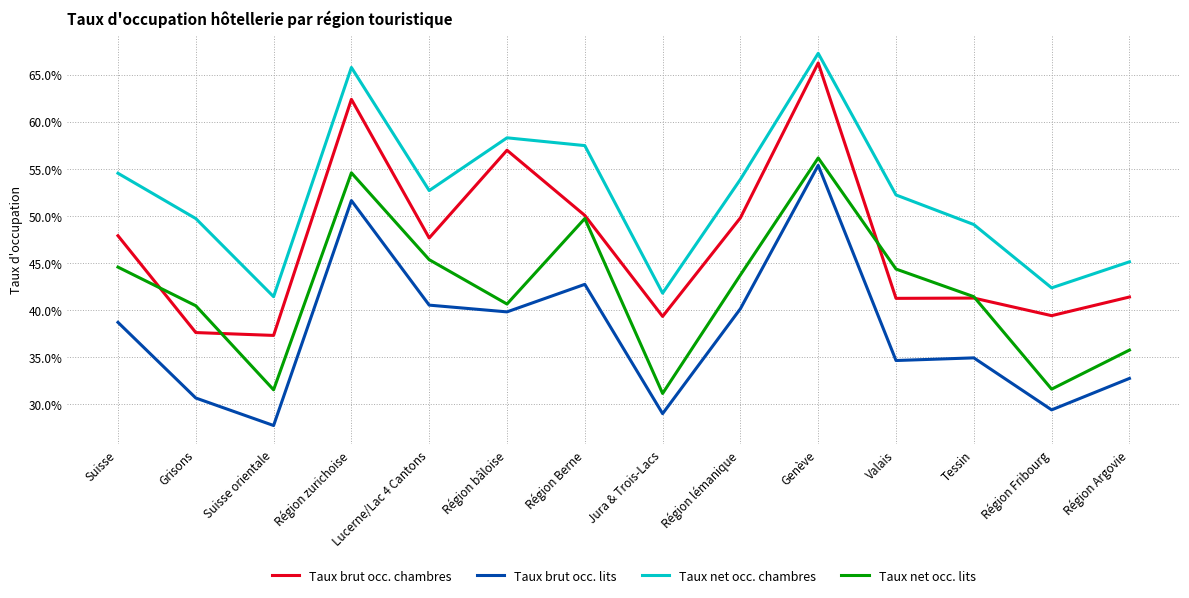

Is it true that Taux brut occ. lits equals 0.4 at Lucerne/Lac 4 Cantons?

True